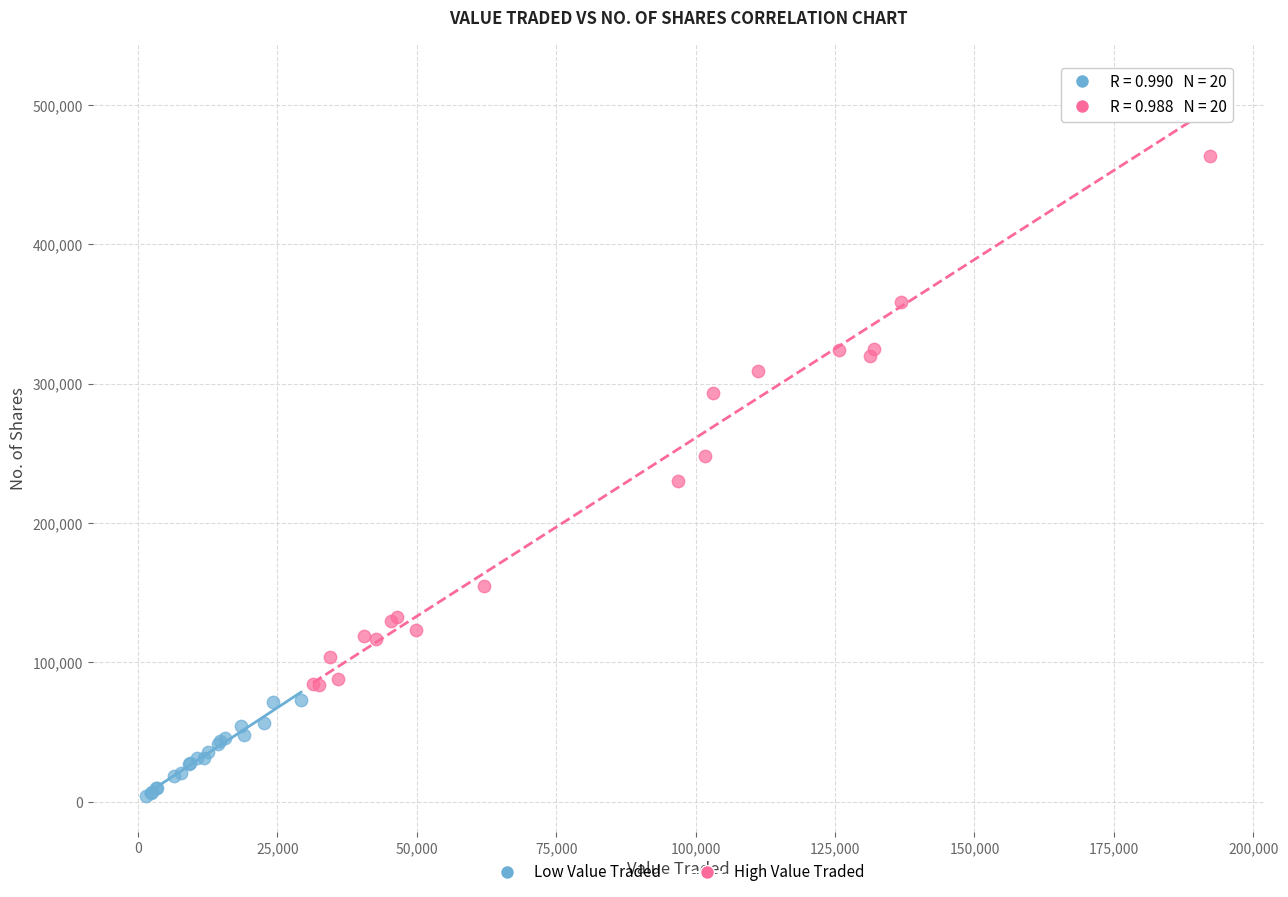

Which series has the largest Y range (max minus min)?

High Value Traded